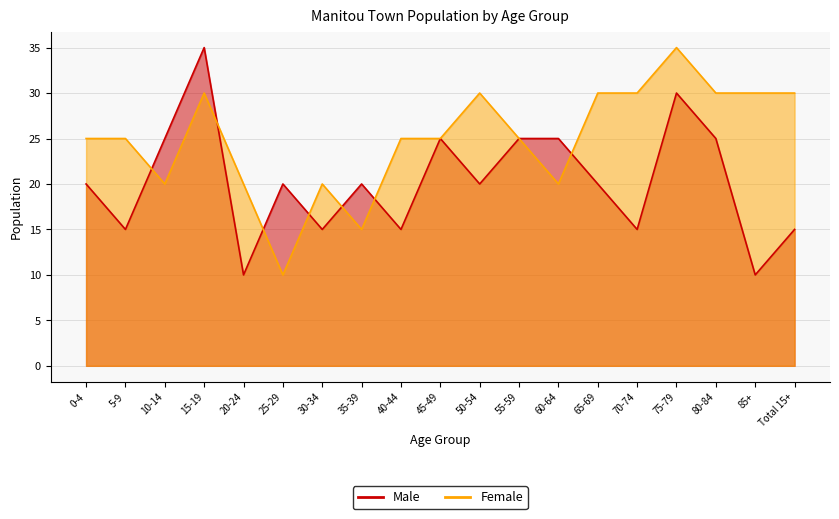

At how many categories does at least one series exceed 34?

2